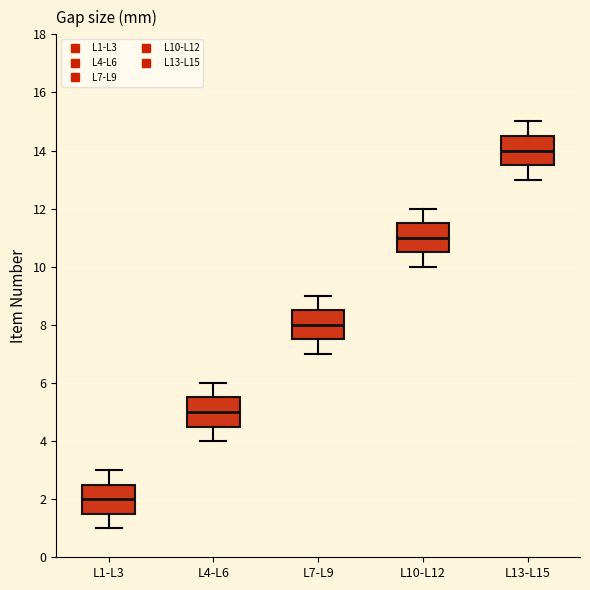

Which box has the lowest median line?

L1-L3